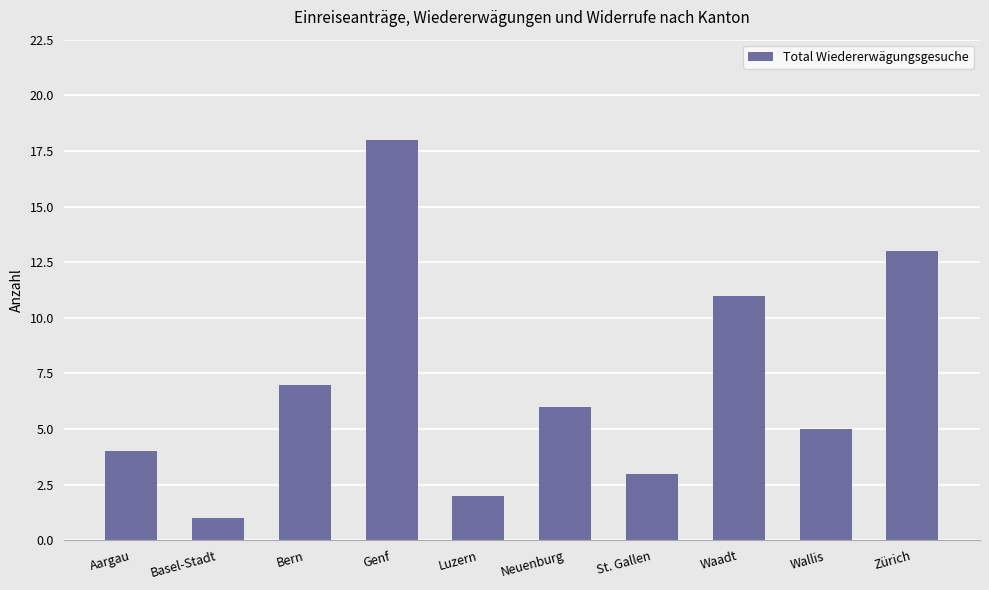

The value at Zürich is 7. True or false?

False